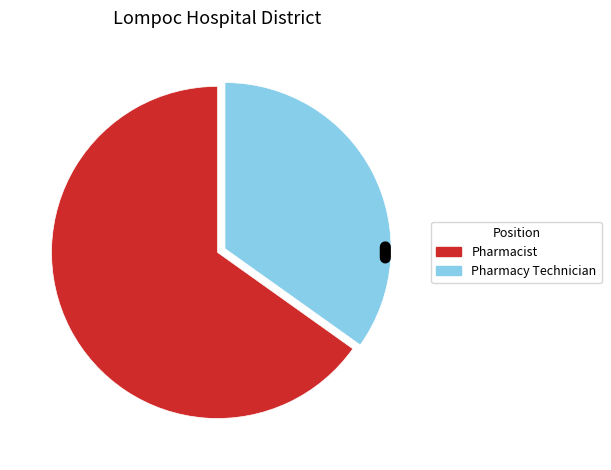

Between Pharmacy Technician and Pharmacist, which is larger?

Pharmacist